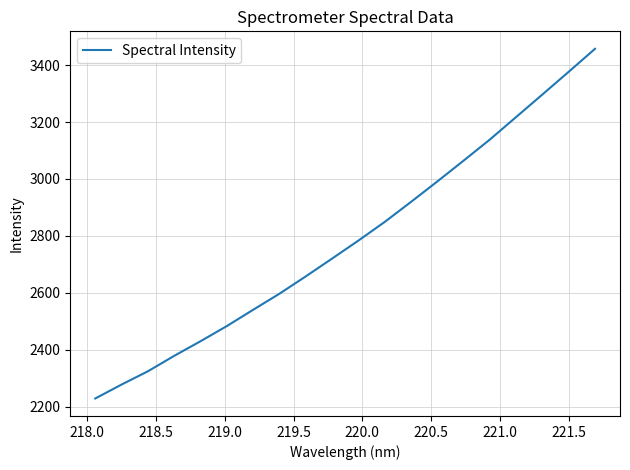

What is the maximum value shown in the chart?

3457.4